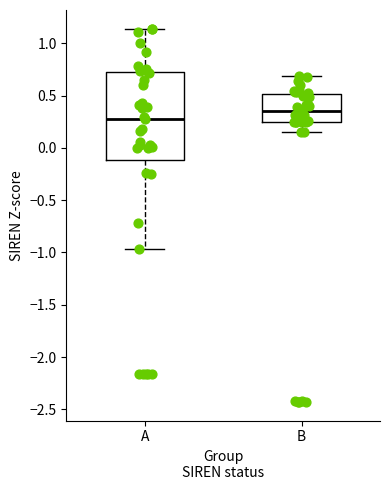

Where is the lower edge of the box for A on the y-axis? The values are not printed on the chart, so give them approximately, as read against the axis.

-0.10